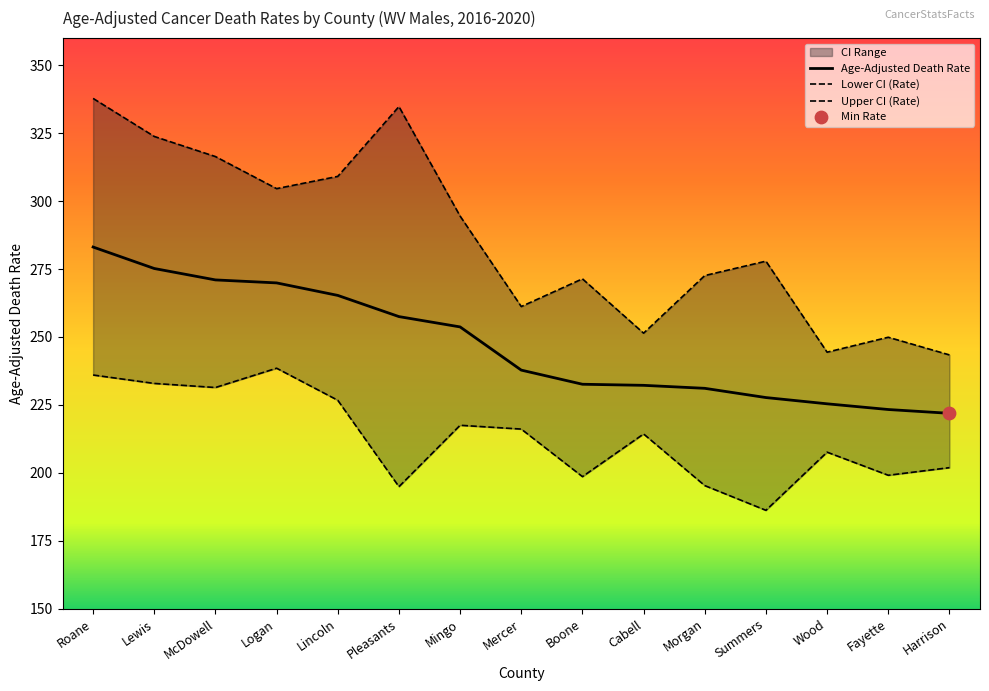

Is the value of Age-Adjusted Death Rate at Morgan greater than the value of Lower CI (Rate) at Lincoln?

Yes